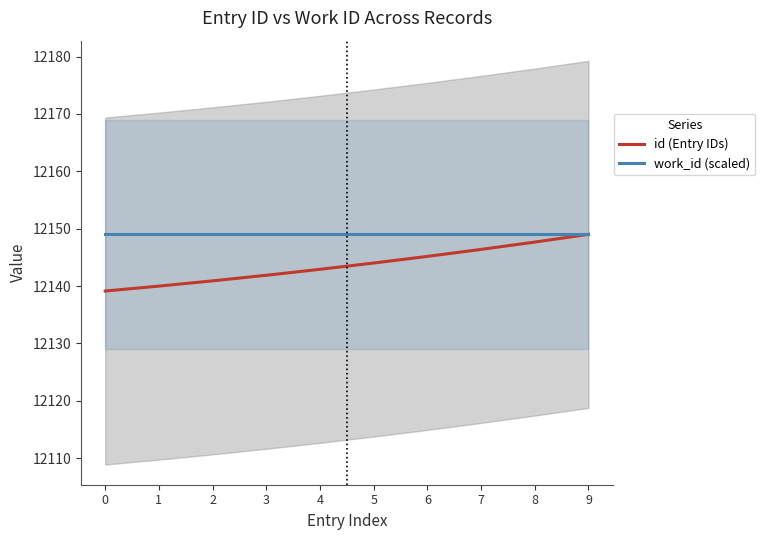

The value of work_id (scaled) at 9 is 4585.9. True or false?

False